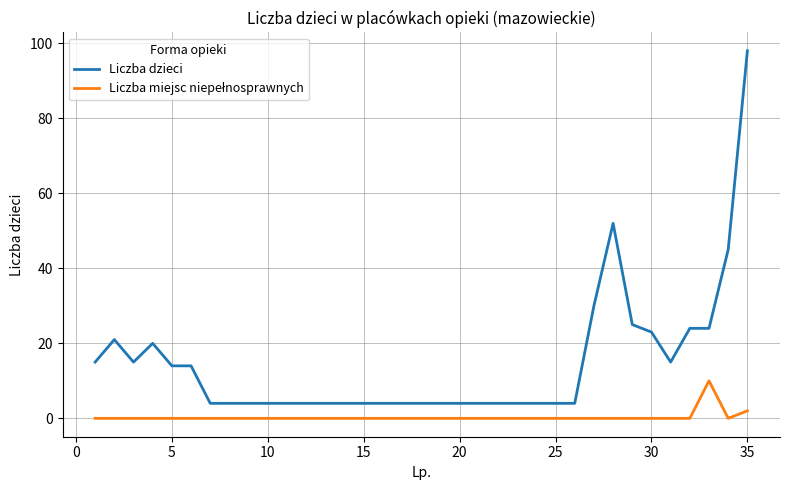

Which series has the largest total across all categories?

Liczba dzieci